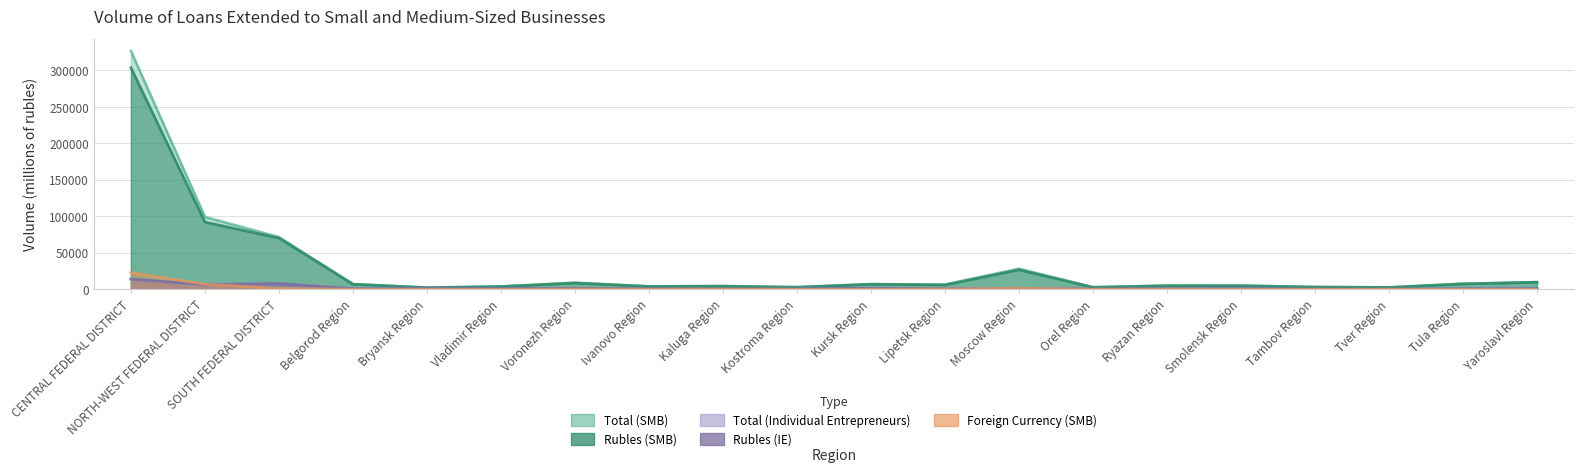

What is the difference between the second highest and minimum values in the Rubles (SMB) series?

89883